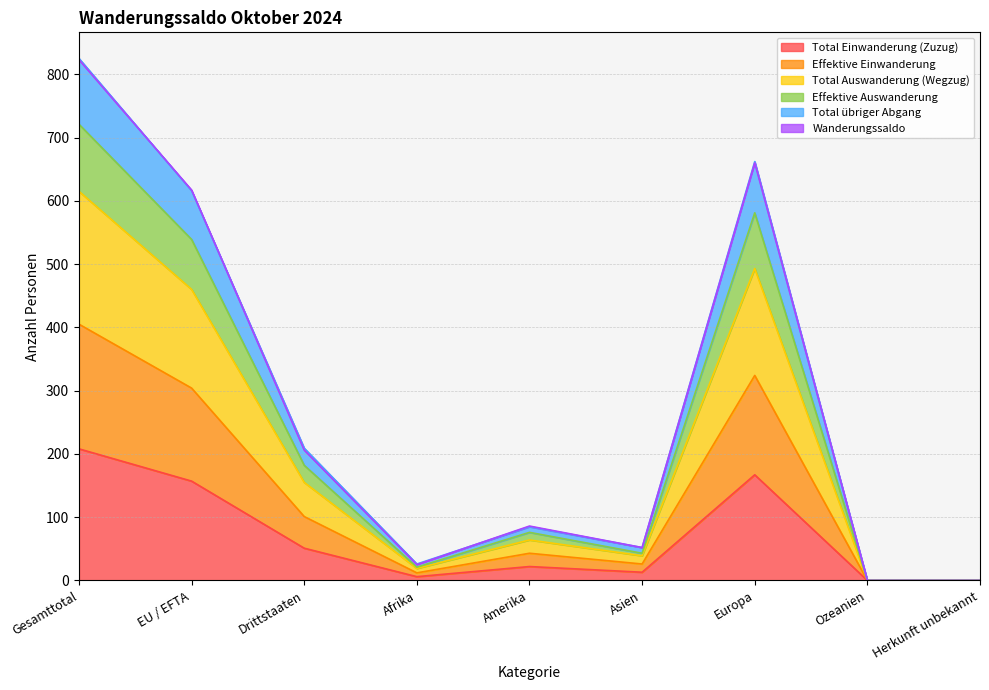

The Total Einwanderung (Zuzug) series shows 157 at EU / EFTA. True or false?

True